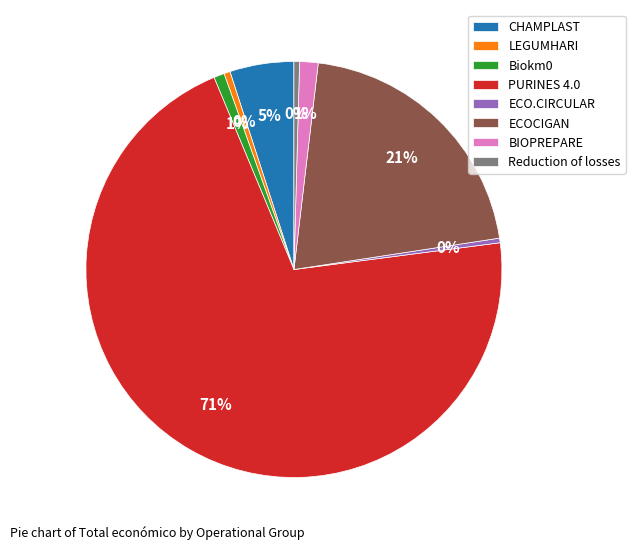

Do CHAMPLAST and Biokm0 together represent more than half of the pie?

No